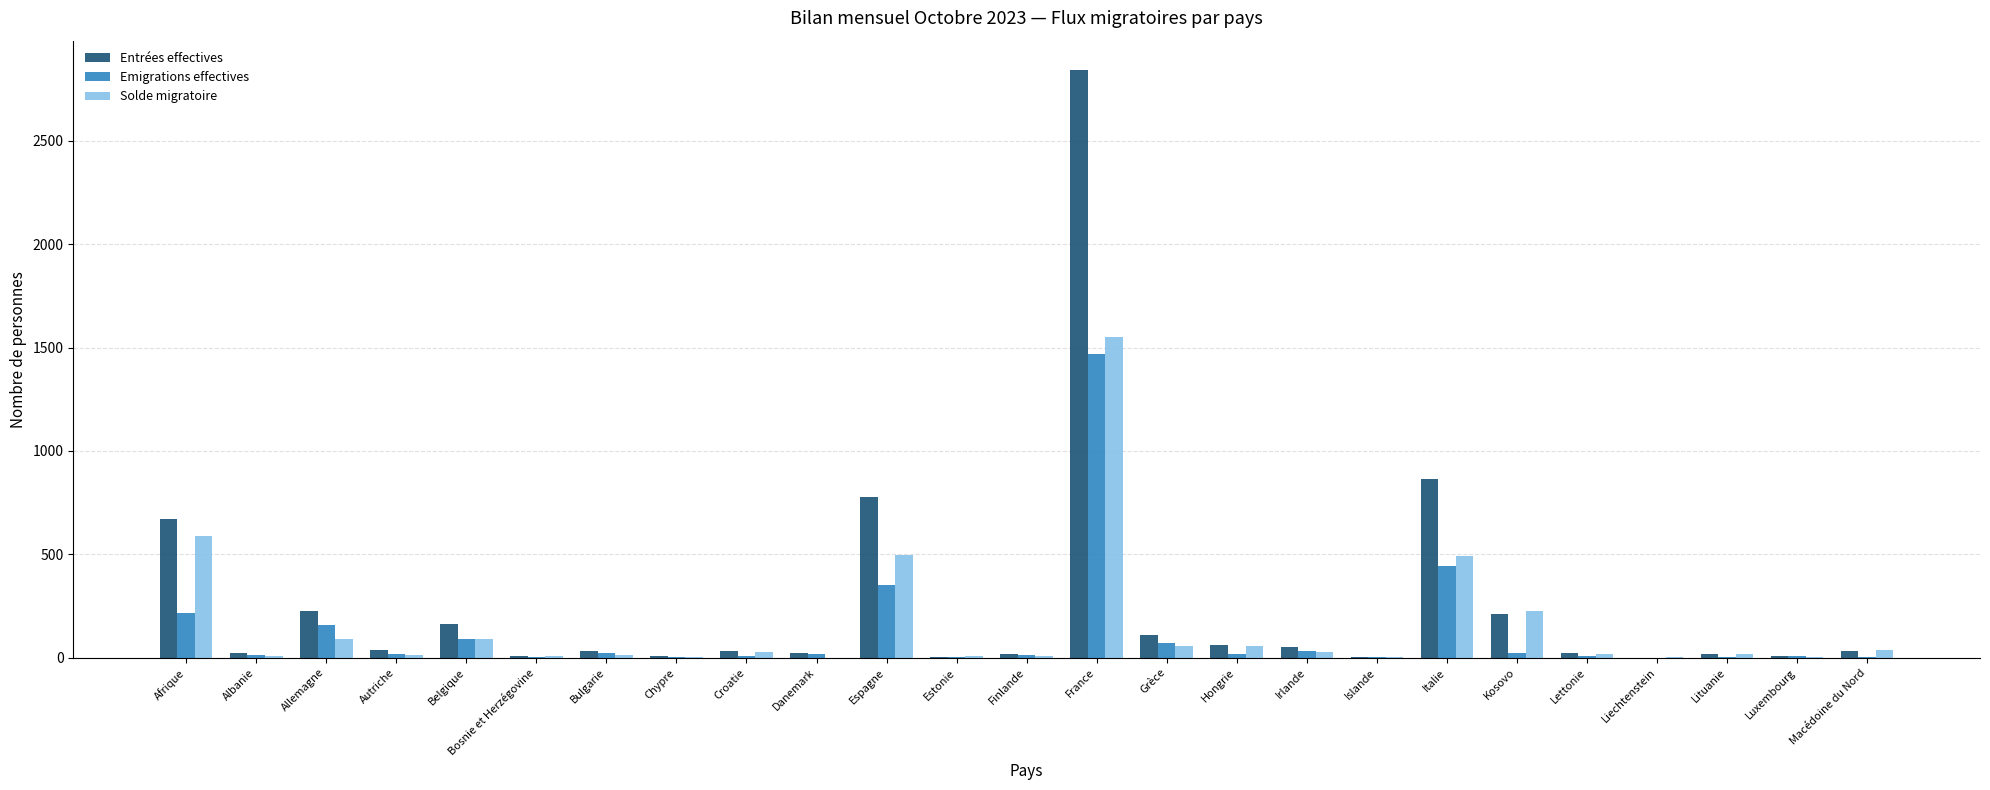

What are all the series names shown in the legend?

Entrées effectives, Emigrations effectives, Solde migratoire